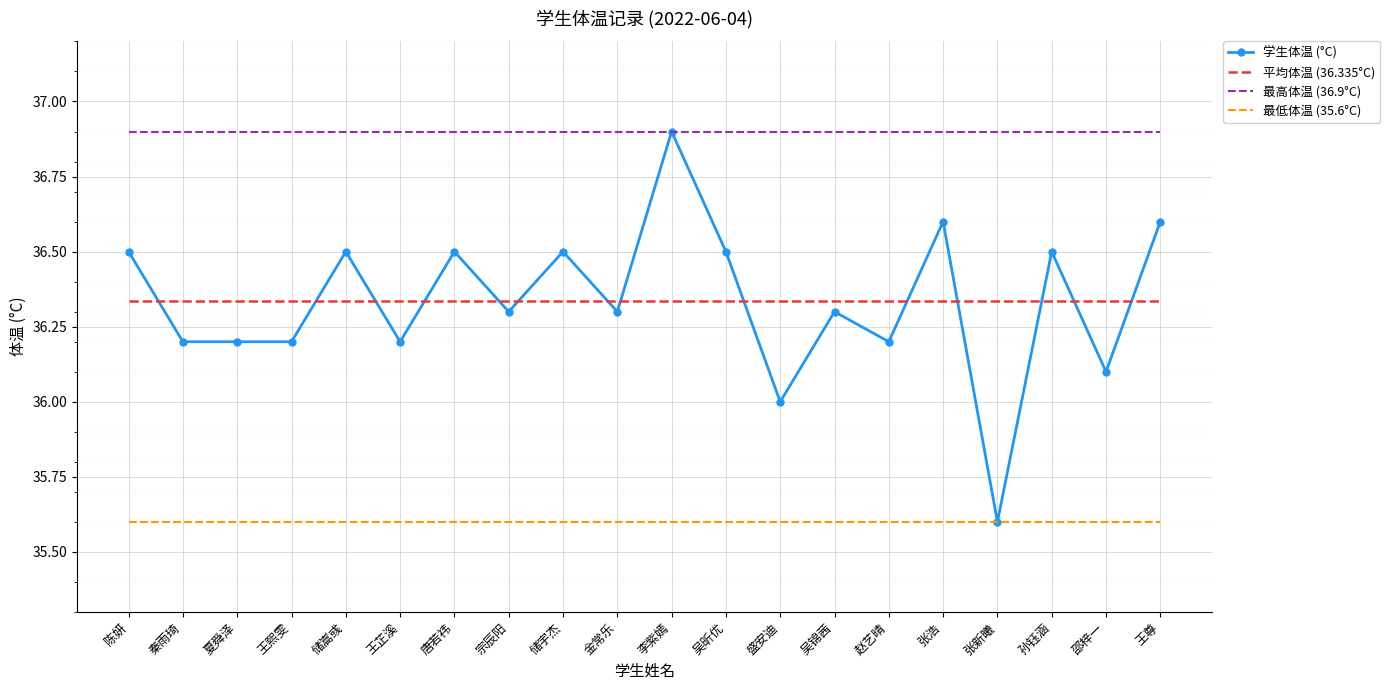

What position from the left is 张新曦?

17